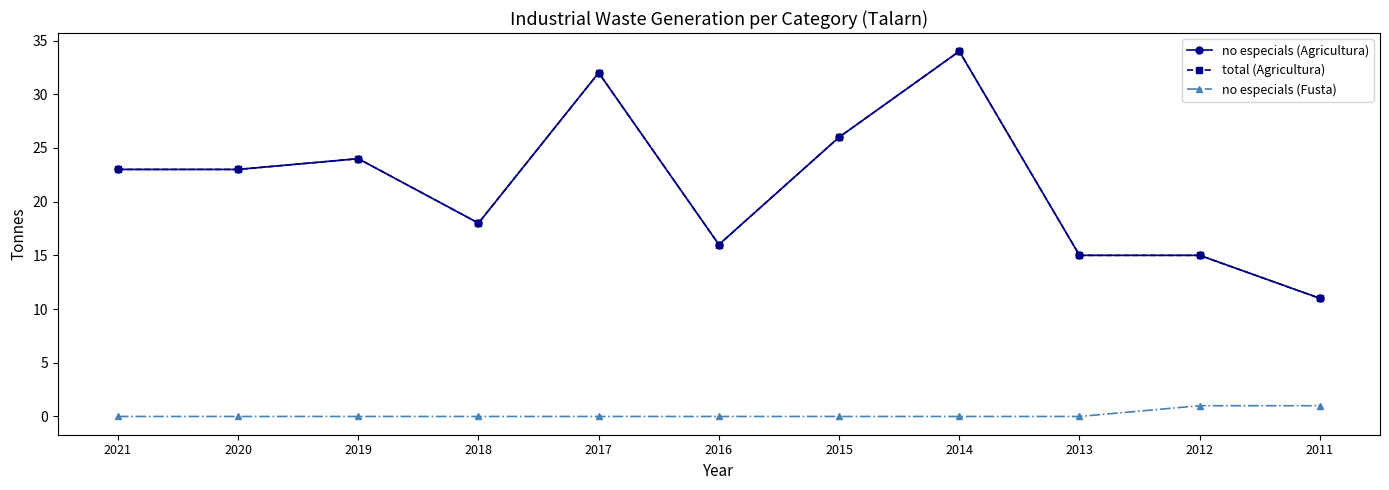

Is this an area chart (filled region under the line)?

No